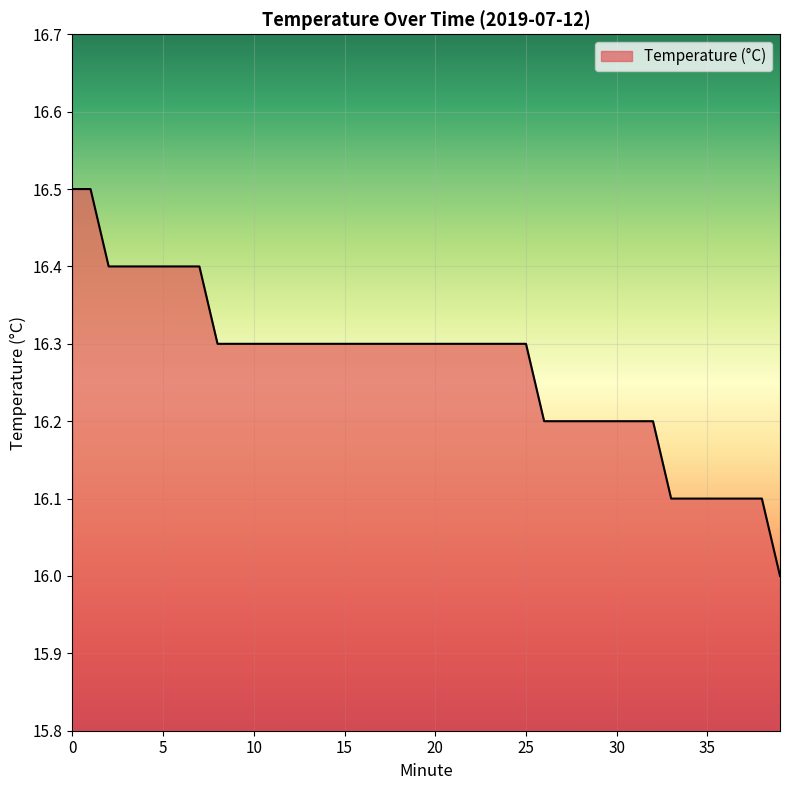

What is the minimum value shown in the chart?

16.0